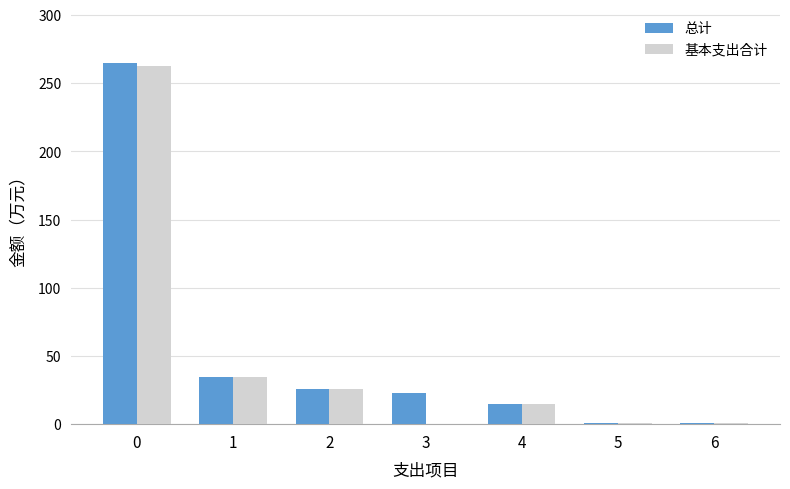

What is the average value of the 基本支出合计 series?

48.6